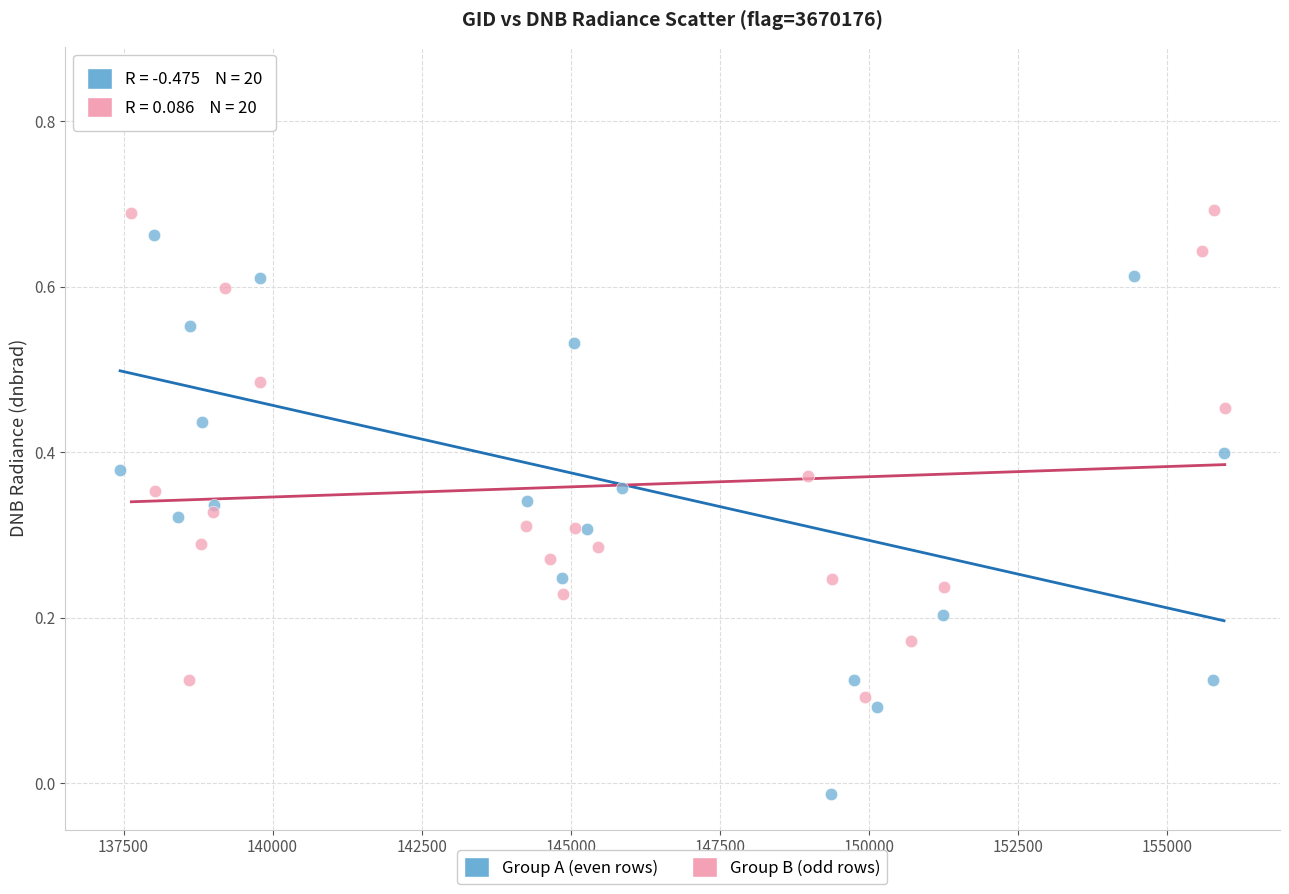

Which series reaches the minimum Y coordinate?

Group A (even rows)